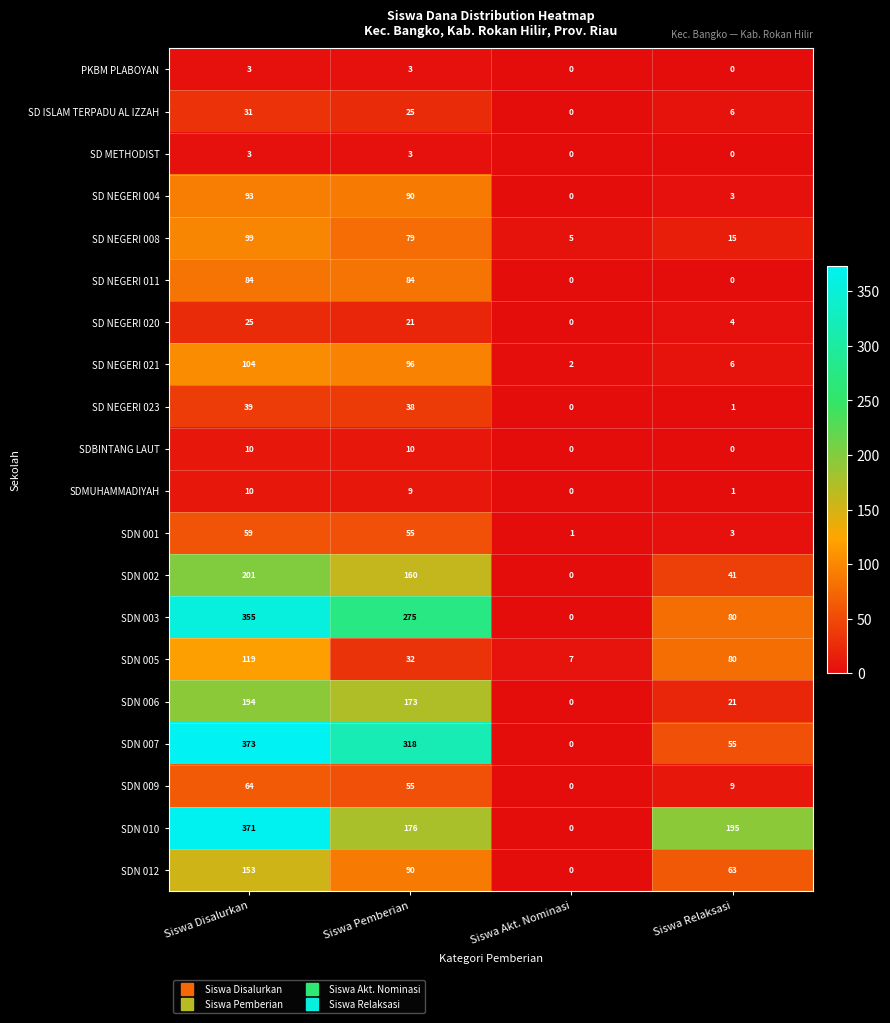

The value of SDBINTANG LAUT at Siswa Relaksasi is 0. True or false?

True